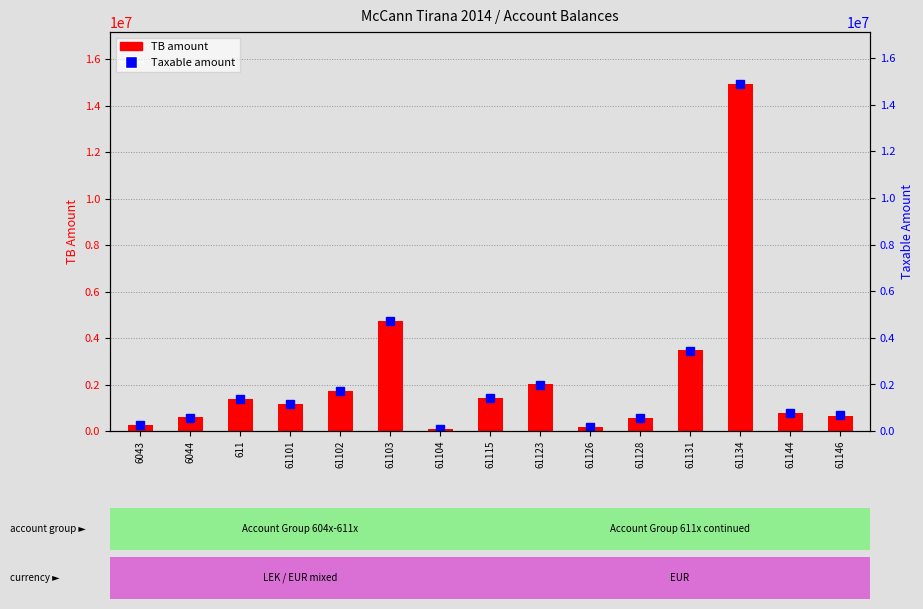

List the labels in order of value, smallest first.

61104, 61126, 6043, 61128, 6044, 61146, 61144, 61101, 611, 61115, 61102, 61123, 61131, 61103, 61134